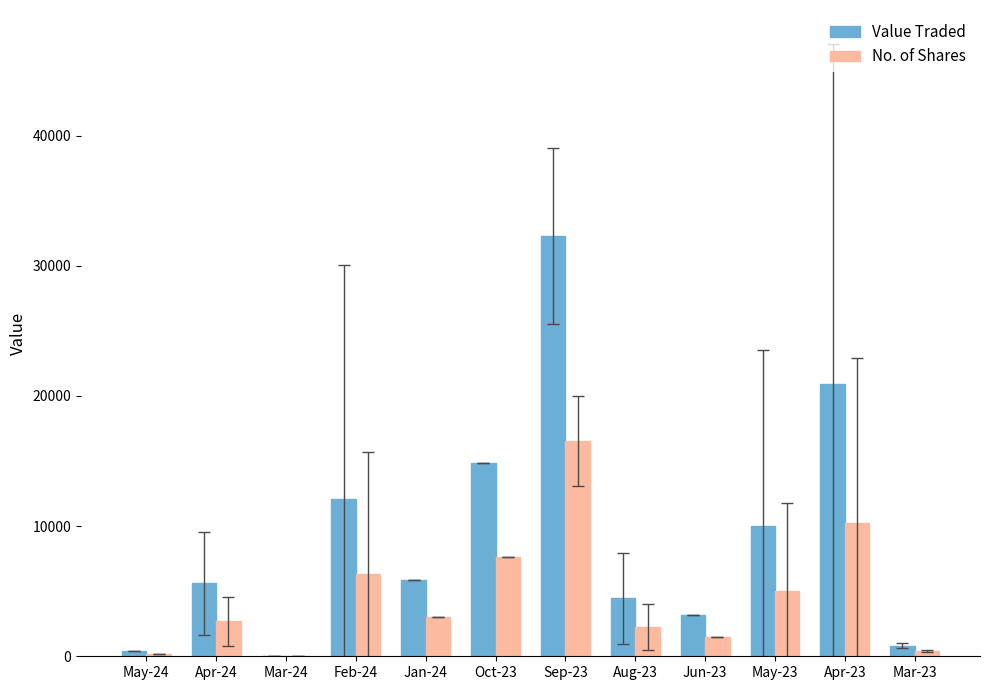

True or false: No. of Shares has a value of 6327.2 at Feb-24.

True